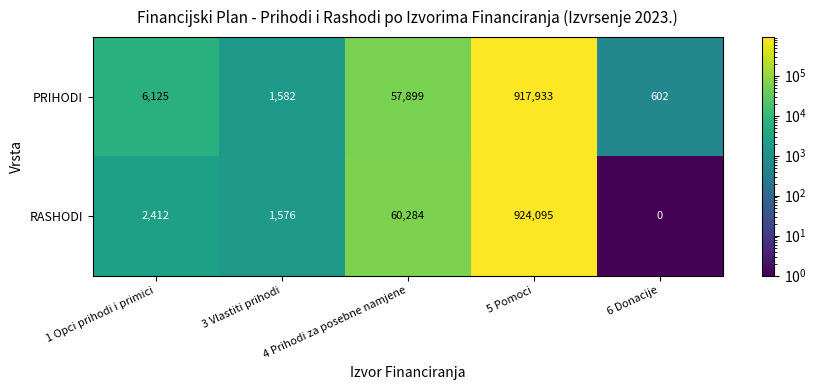

Which category has the lowest value in the PRIHODI series?

6 Donacije